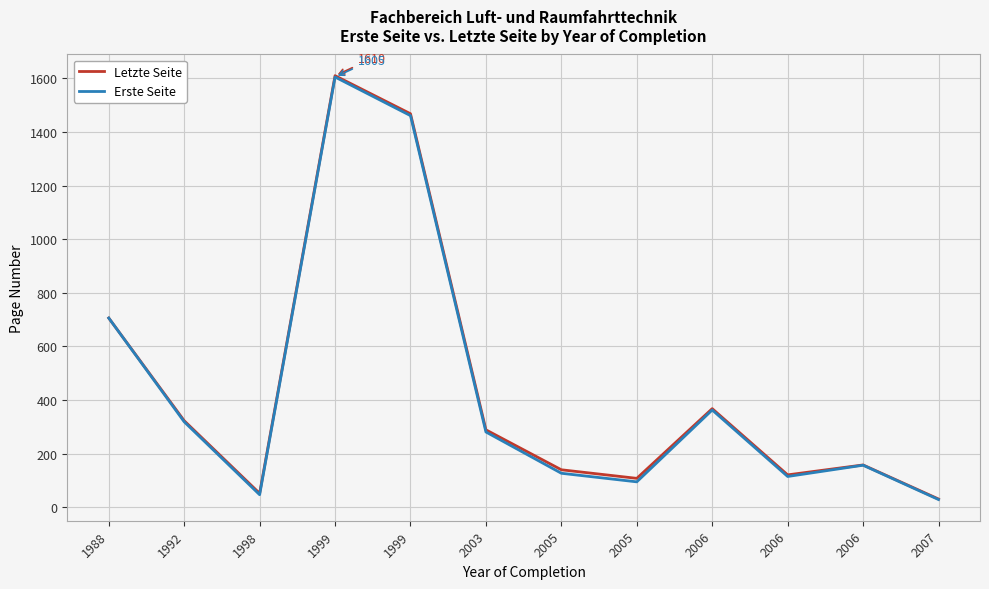

What is the difference between the maximum and minimum values in the Letzte Seite series?

1579